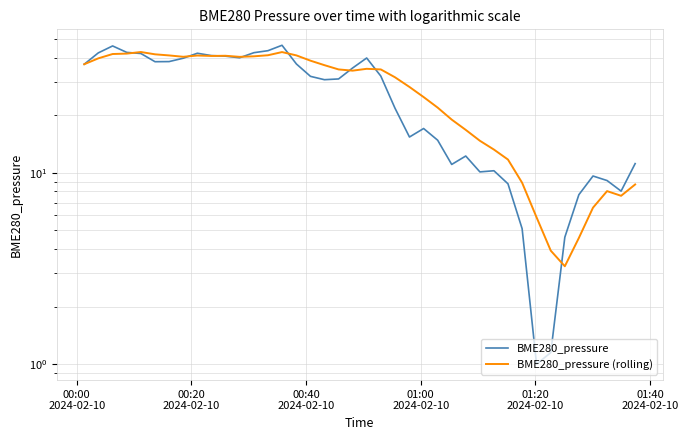

What is the minimum value shown in the chart?

1.0